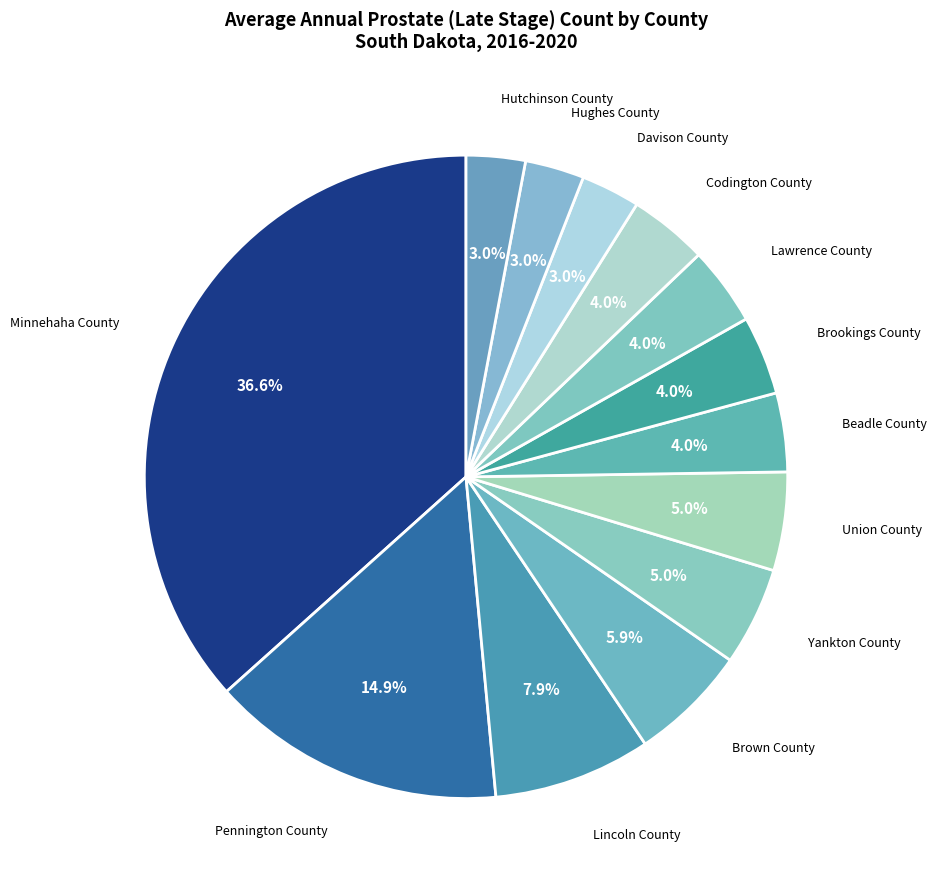

What is the largest slice in the pie chart?

Minnehaha County